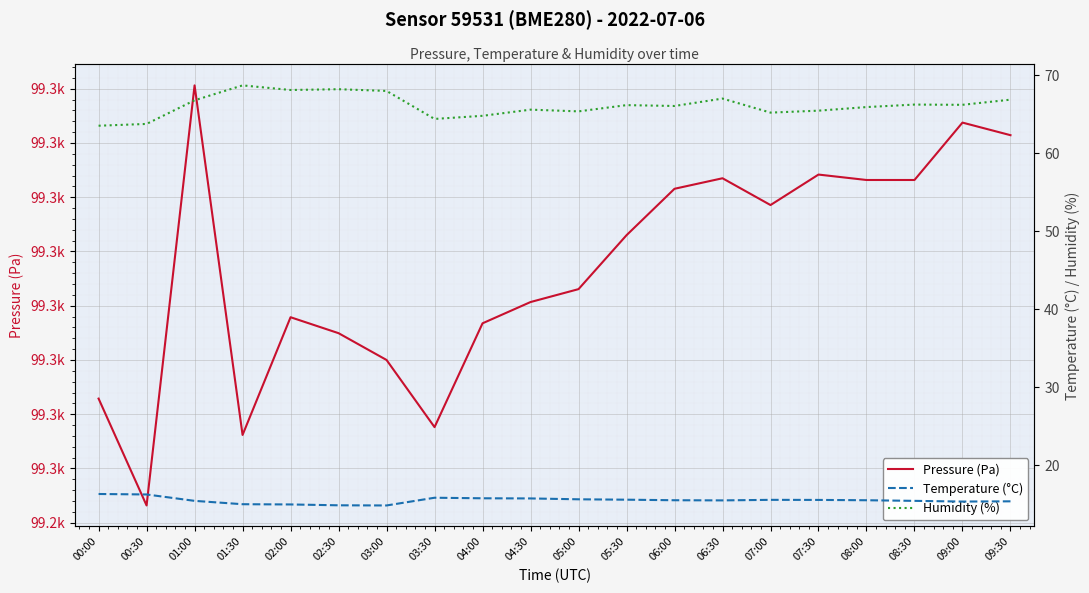

List the series in order of their peak value, highest first.

Pressure (Pa), Humidity (%), Temperature (°C)